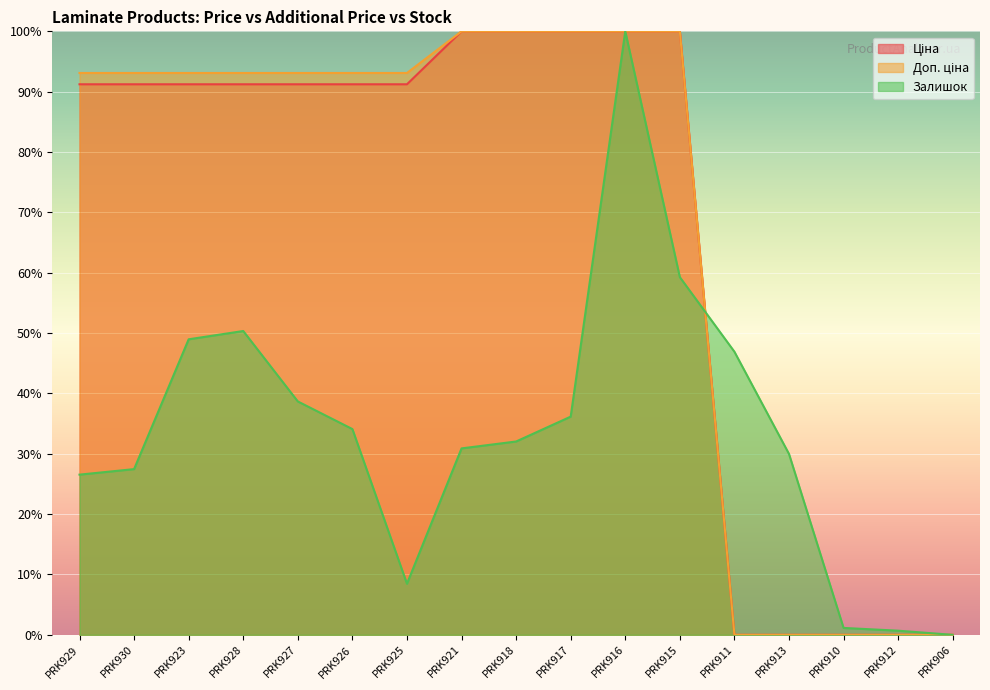

Does the chart display data point markers on the line(s)?

No